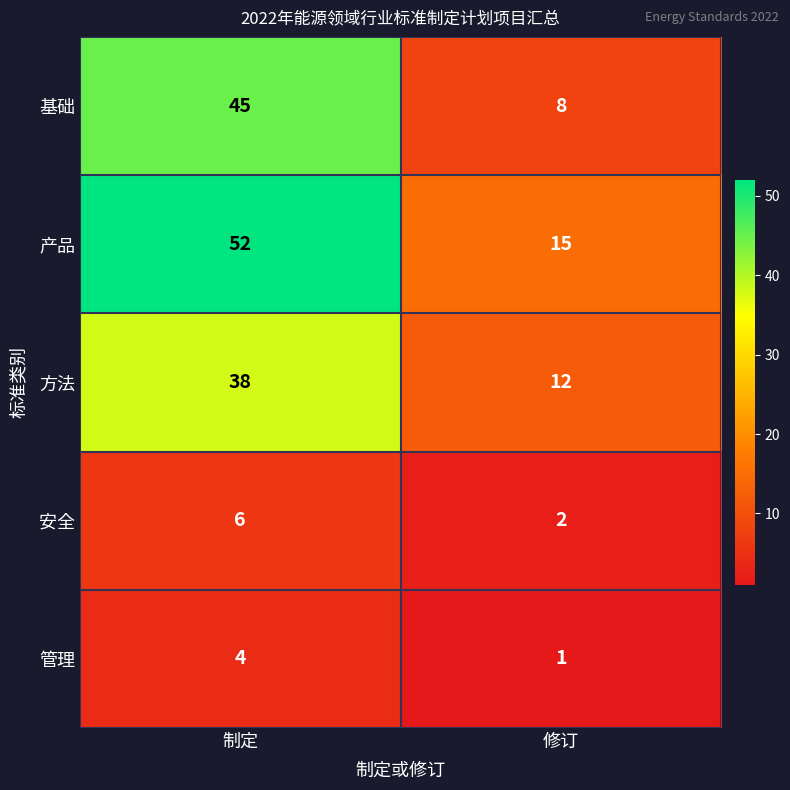

At which category does the chart reach its minimum across all series?

修订